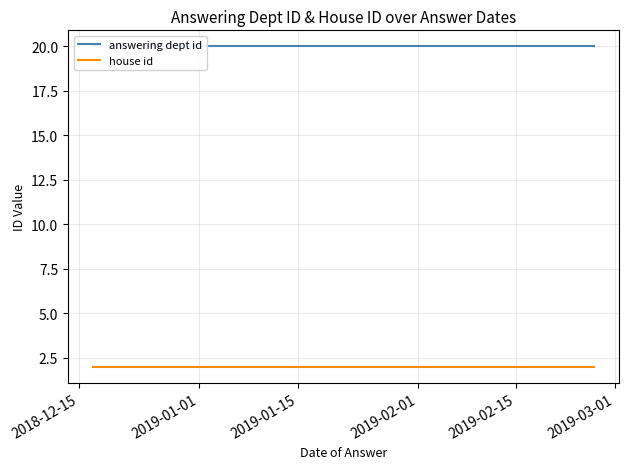

Is it true that answering dept id equals 20 at 2019-02-01?

True